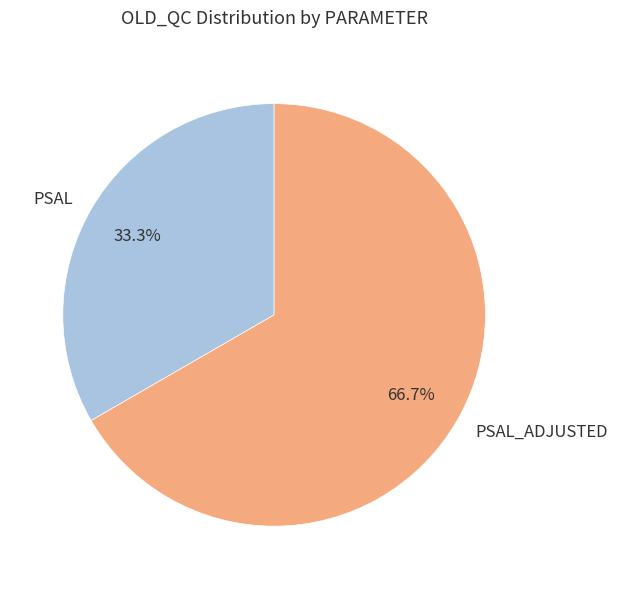

Count the number of slices in the pie.

2